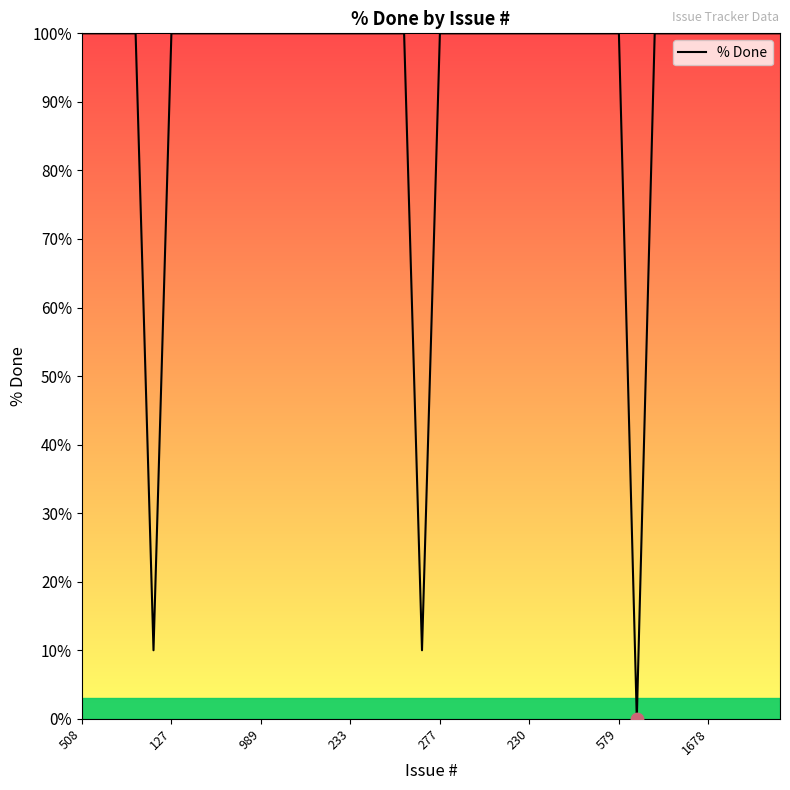

What is the maximum value shown in the chart?

100